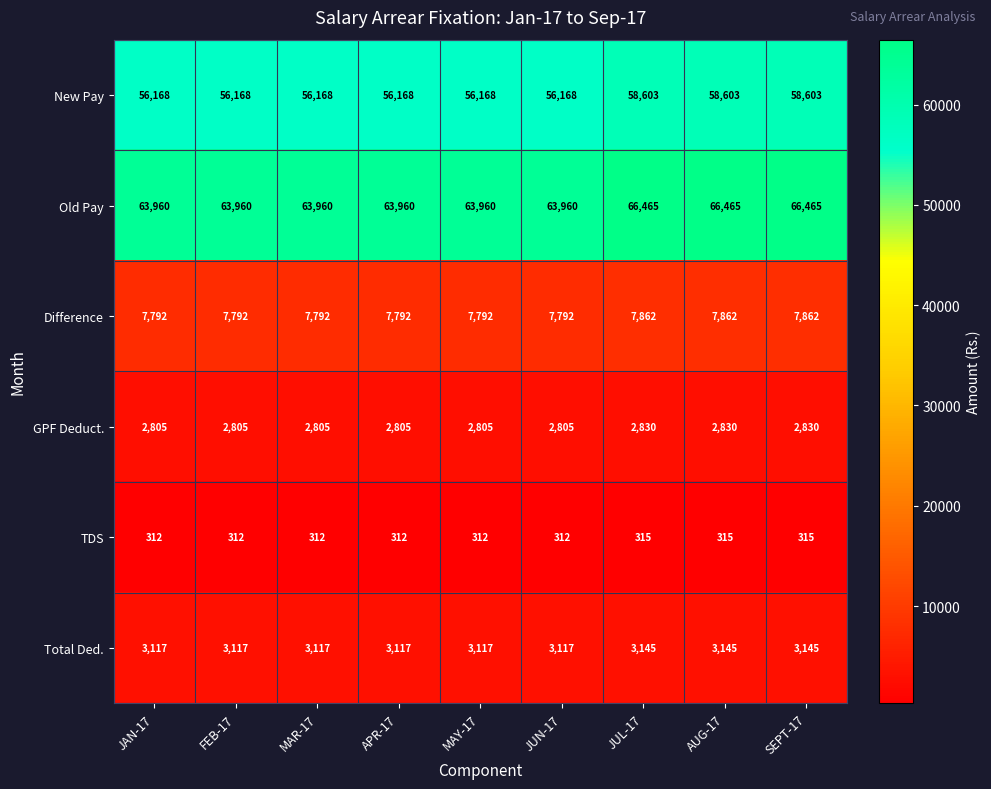

What is the highest value of the New Pay series?

58603